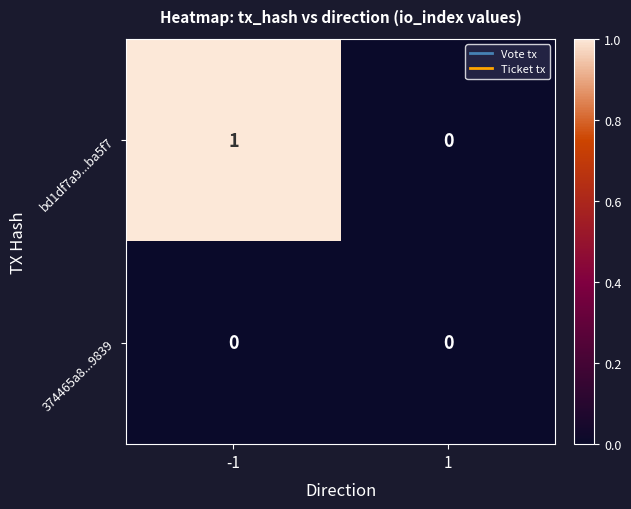

Reading left to right, extract all data points from this chart.

bd1df7a9...ba5f7: -1=1	1=0
374465a8...9839: -1=0	1=0